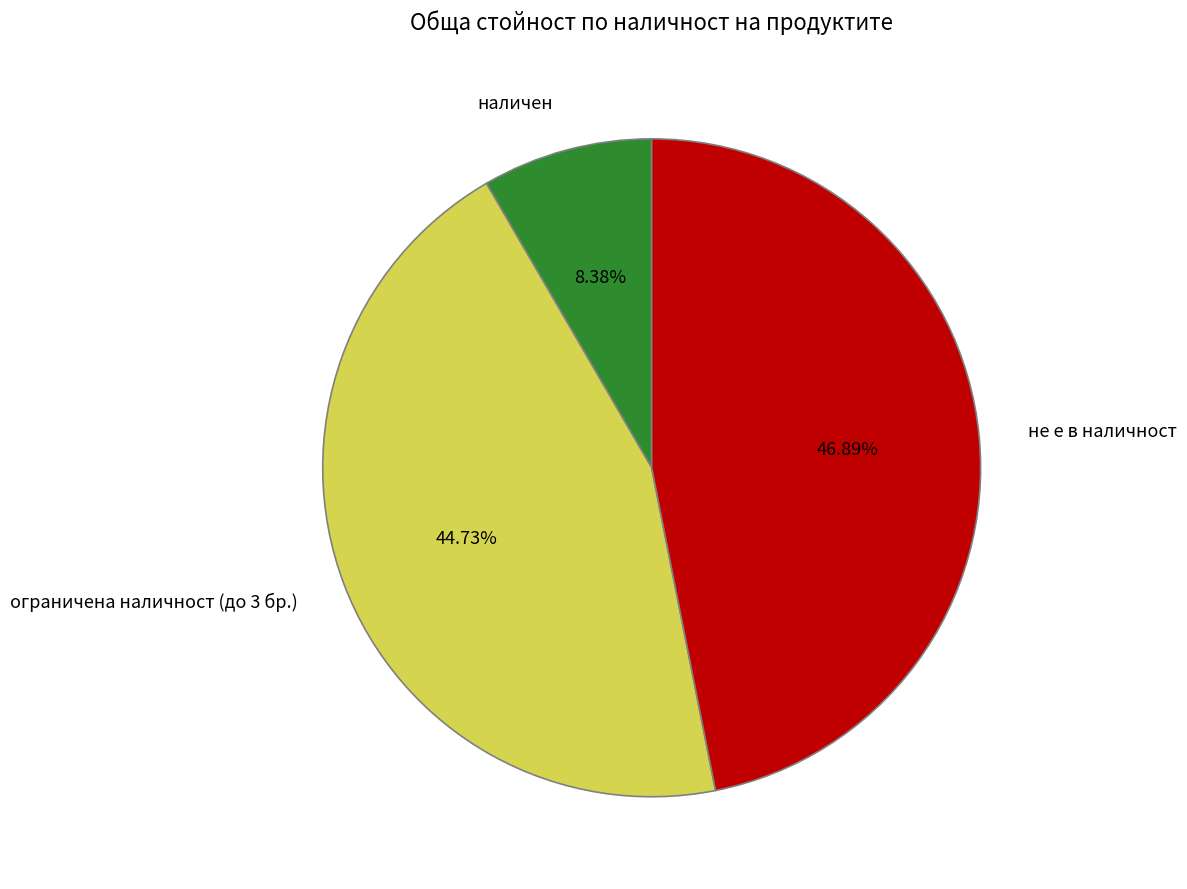

Is there any slice that represents more than half of the pie?

No